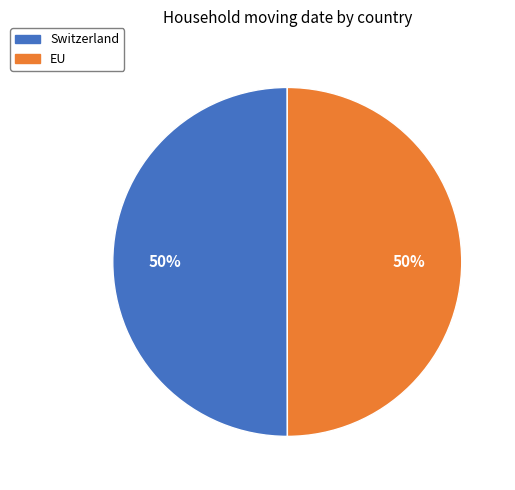

The EU slice represents 56% of the pie. True or false?

False